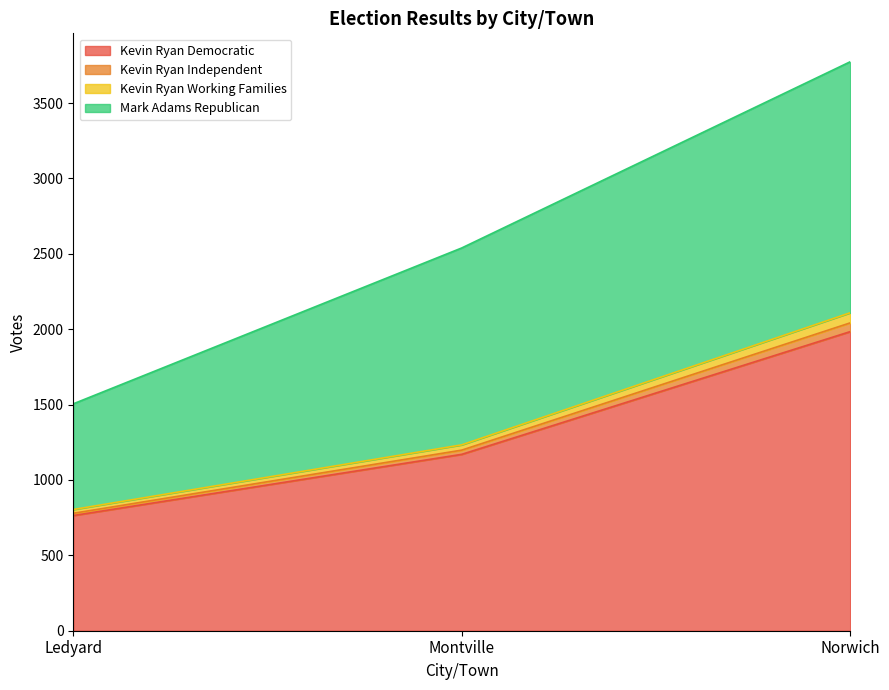

At which label is Kevin Ryan Working Families closest to 1410?

Montville